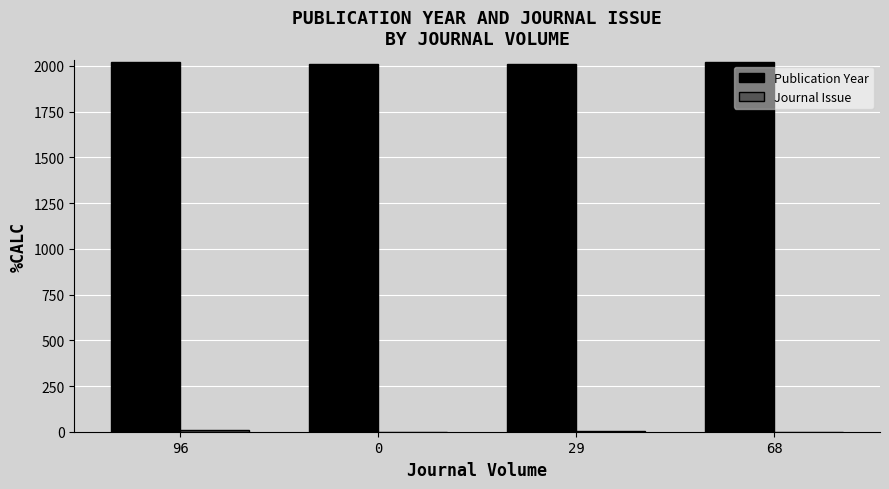

How many groups of bars are there?

4